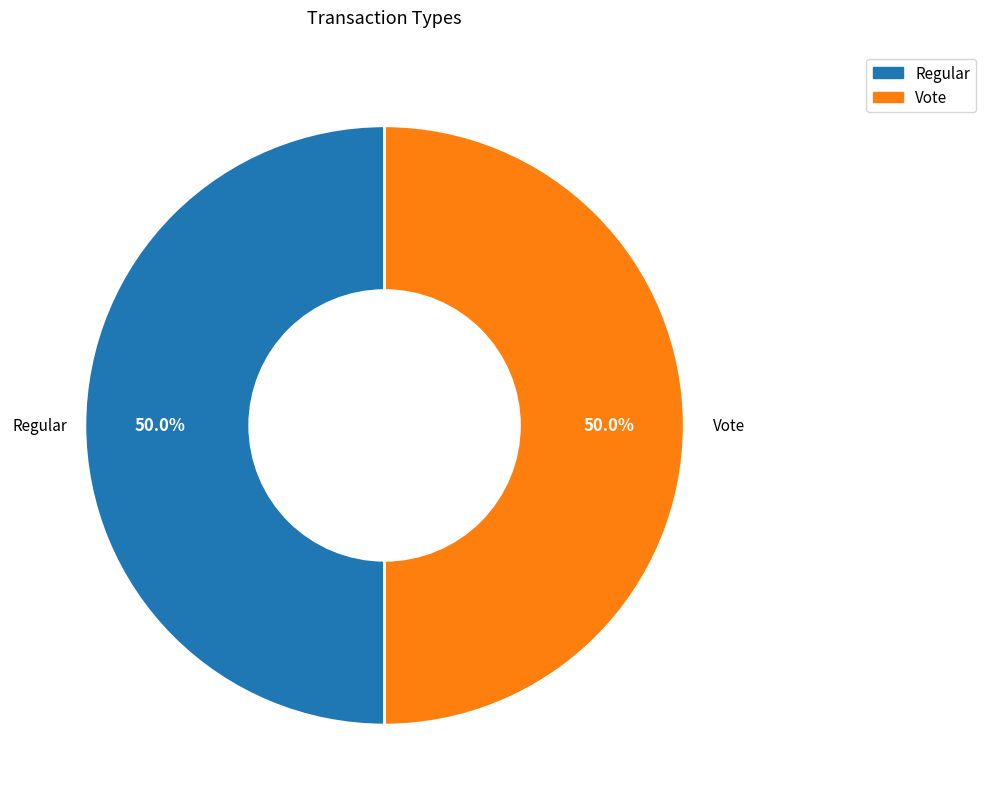

Is the sum of Vote and Regular greater than half?

Yes